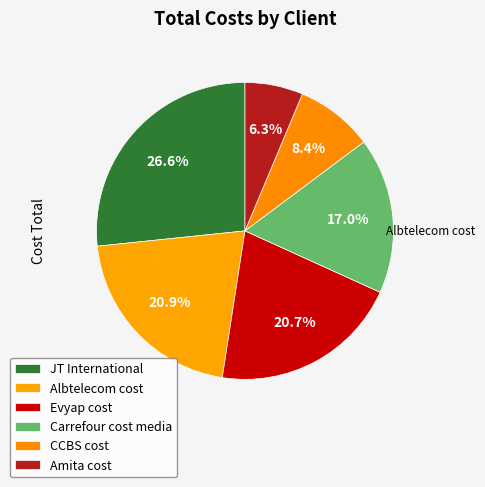

How many slices are in this pie chart?

6